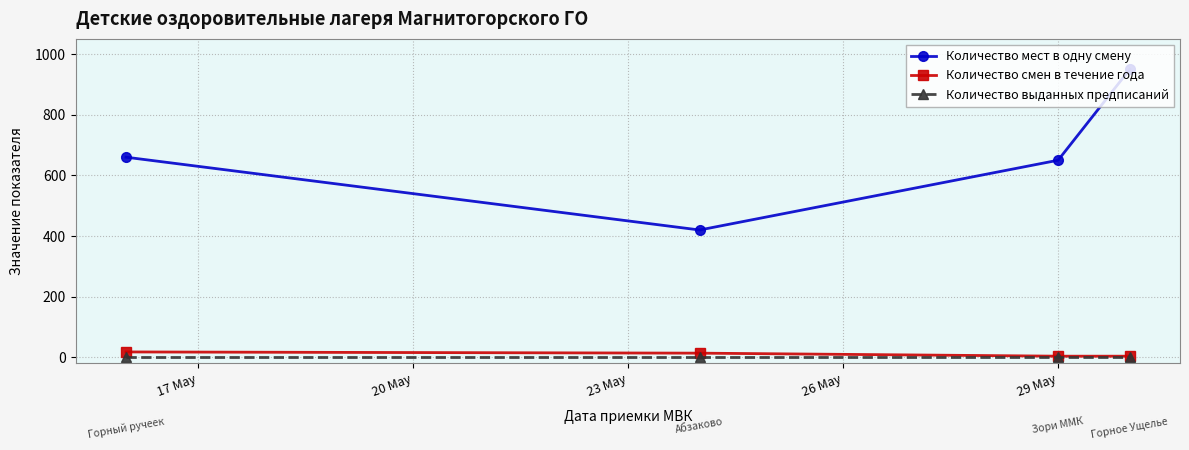

What is the value of the Количество смен в течение года point at the 2nd from the left?

14